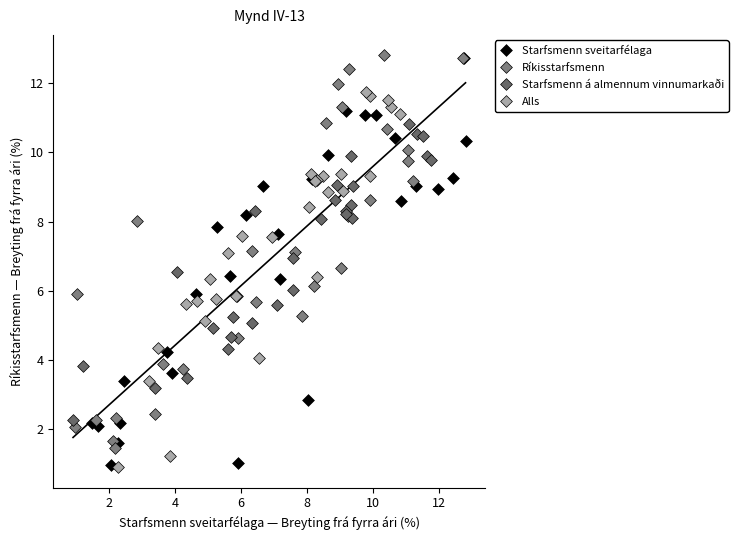

Which series has the widest spread of Y values?

Starfsmenn sveitarfélaga